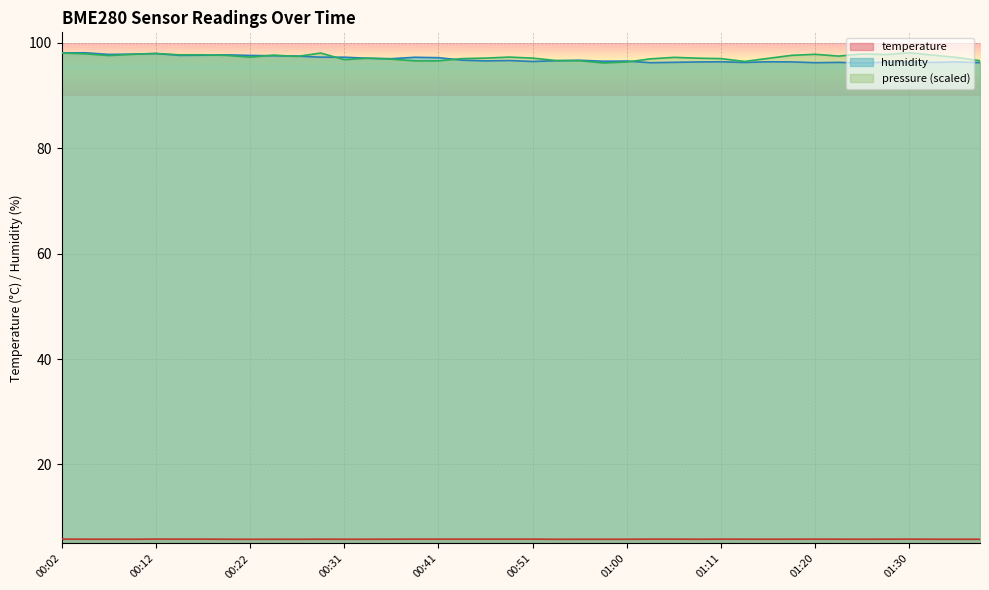

In temperature, how many points are lower than both neighbors (excluding endpoints)?

6